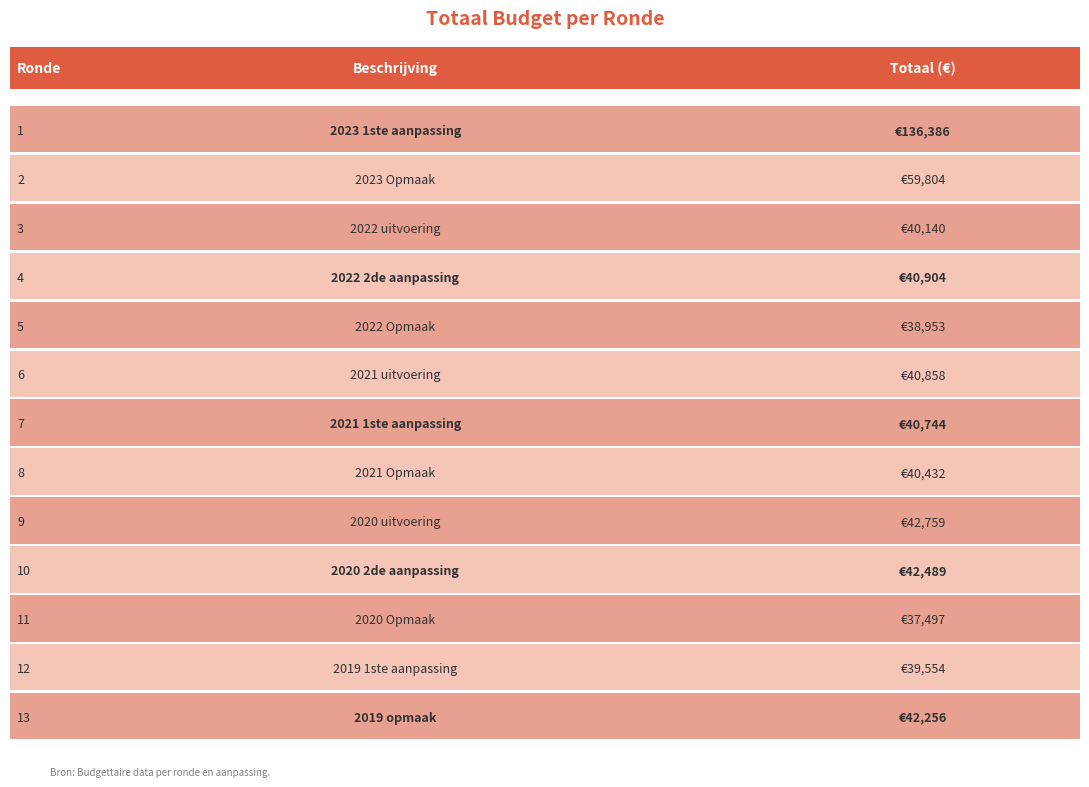

List the labels in order of value, smallest first.

10, 4, 11, 2, 7, 6, 5, 3, 12, 9, 8, 1, 0